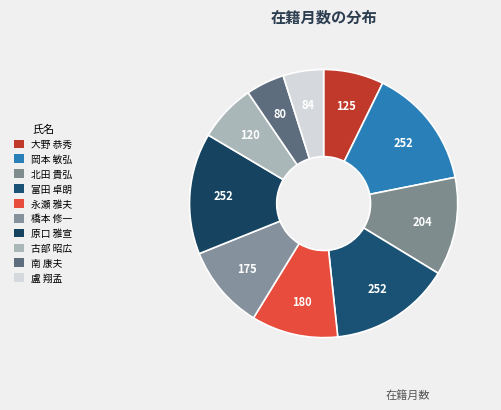

How many slices are in this pie chart?

10